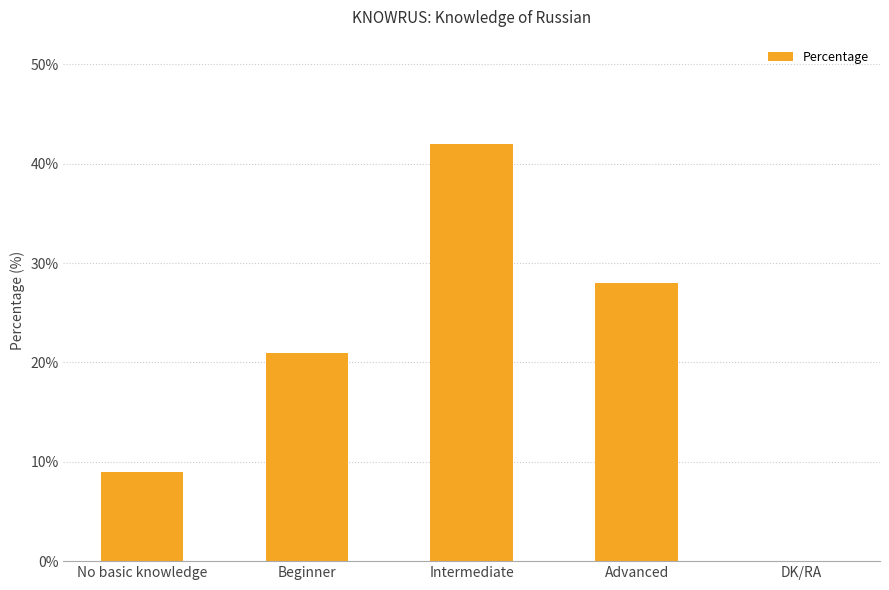

What is the sum of all values?

100